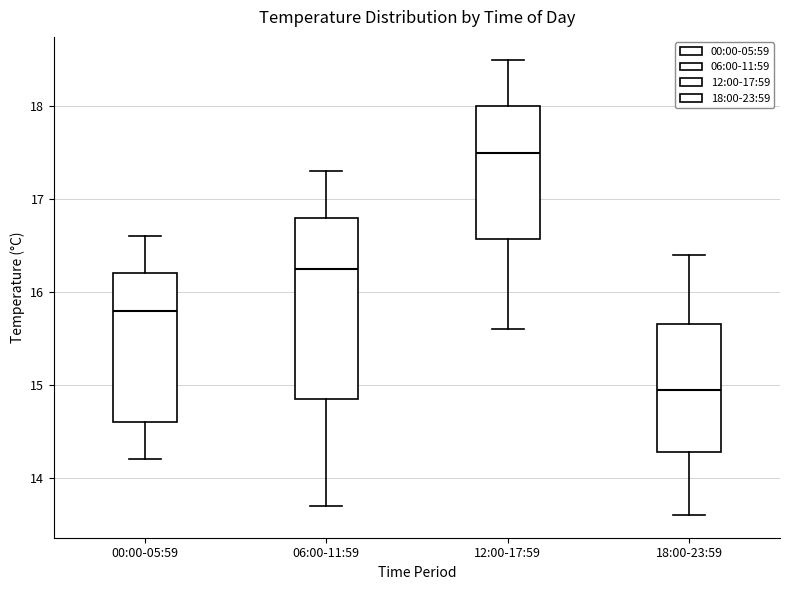

Reading left to right, read every box against the y-axis: the position of its median line, the range the box covers, and the ends of its whiskers. The values are not printed on the chart, so give them approximately, as read against the axis.

00:00-05:59: median 15.8, box 14.6 to 16.2, whiskers 14.2 to 16.6
06:00-11:59: median 16.3, box 14.9 to 16.8, whiskers 13.7 to 17.3
12:00-17:59: median 17.5, box 16.6 to 18.0, whiskers 15.6 to 18.5
18:00-23:59: median 15.0, box 14.3 to 15.7, whiskers 13.6 to 16.4